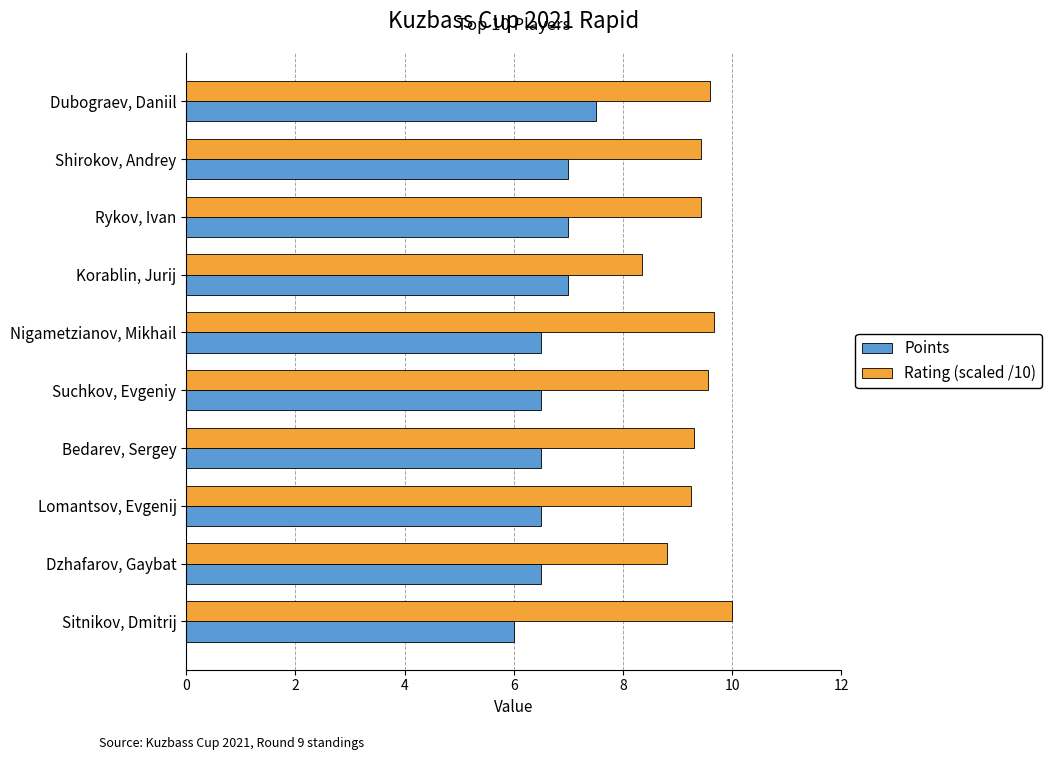

Which category has the highest value across all series?

Sitnikov, Dmitrij